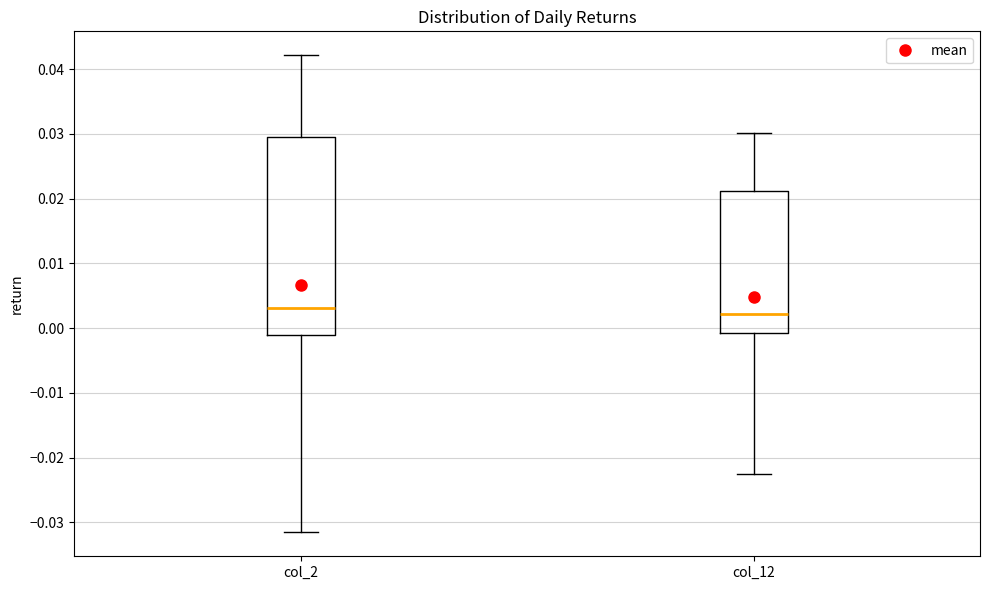

Where is the lower edge of the box for col_12 on the y-axis? The values are not printed on the chart, so give them approximately, as read against the axis.

-0.001